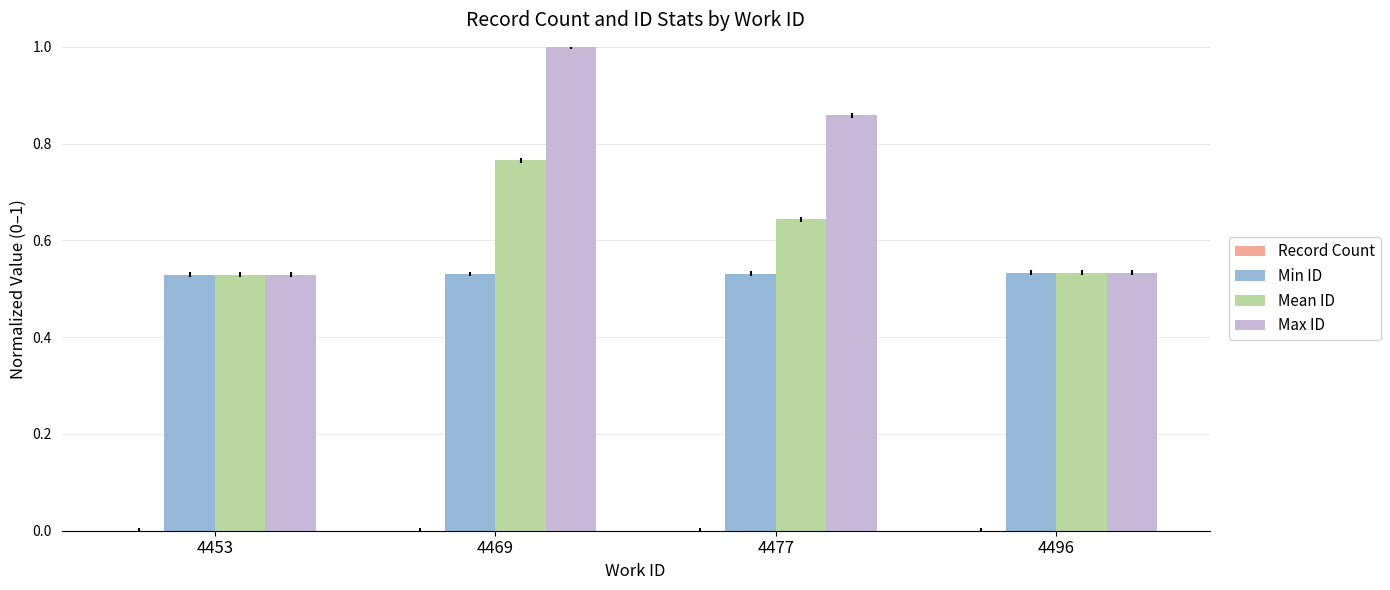

True or false: Max ID has a value of 1.0 at 4469.

True